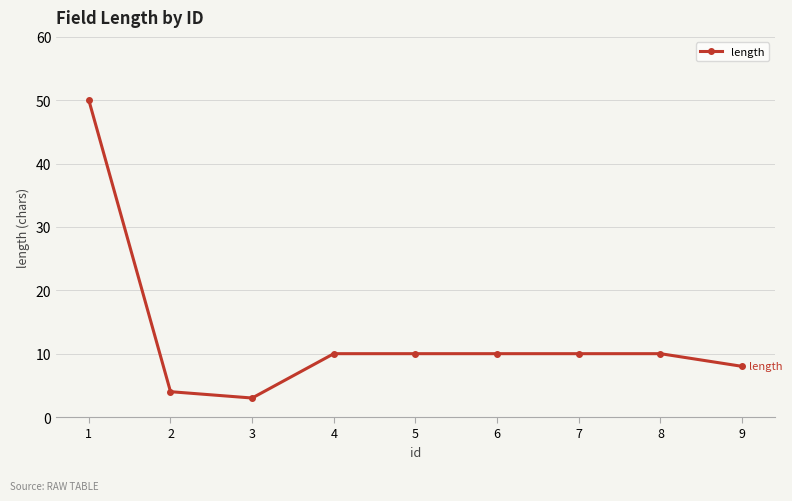

What is the sum of all values?

115